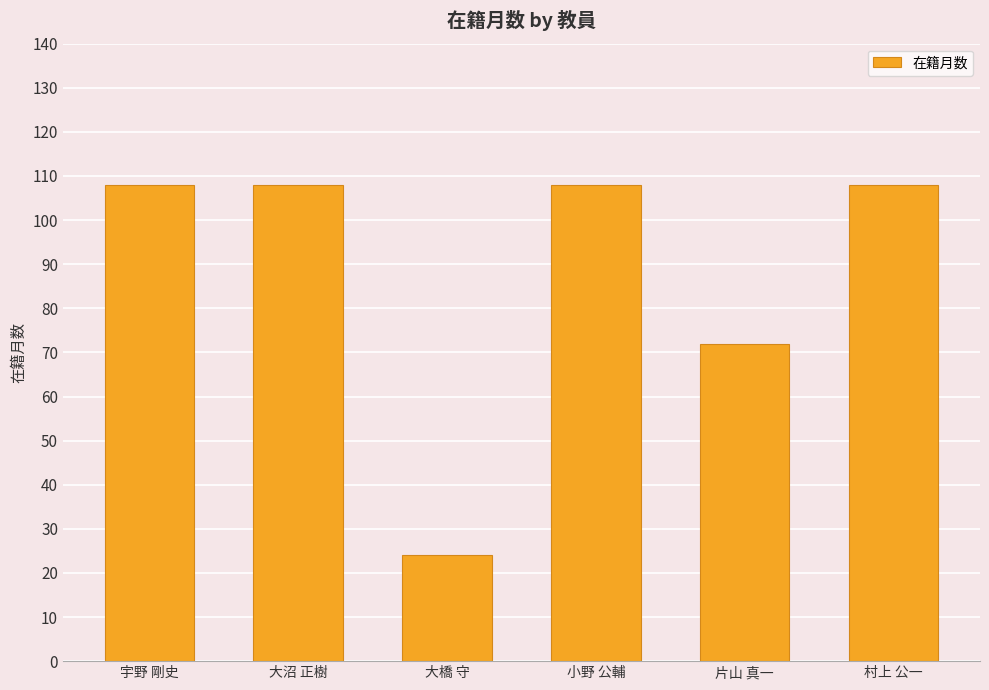

What is the change in value from 大沼 正樹 to 片山 真一?

-36